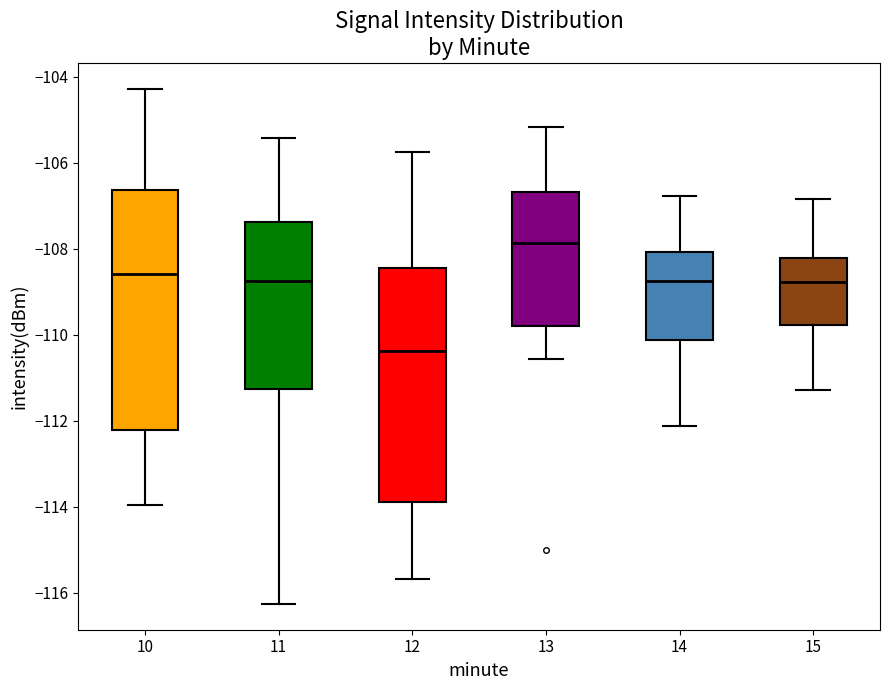

Reading left to right, transcribe this box plot: for each box, give where its median line is, the range the box spans, and where its two whiskers end, as read against the y-axis. The values are not printed on the chart, so give them approximately, as read against the axis.

10: median -108.6, box -112.2 to -106.6, whiskers -114.0 to -104.2
11: median -108.8, box -111.2 to -107.4, whiskers -116.2 to -105.4
12: median -110.4, box -113.8 to -108.4, whiskers -115.6 to -105.8
13: median -107.8, box -109.8 to -106.6, whiskers -110.6 to -105.2
14: median -108.8, box -110.2 to -108.0, whiskers -112.2 to -106.8
15: median -108.8, box -109.8 to -108.2, whiskers -111.2 to -106.8